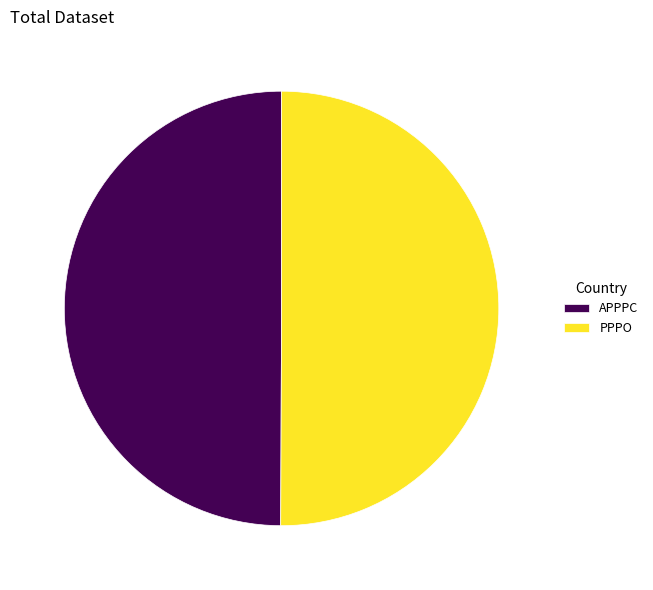

Approximately how many times larger is the value at APPPC compared to PPPO?

1.0